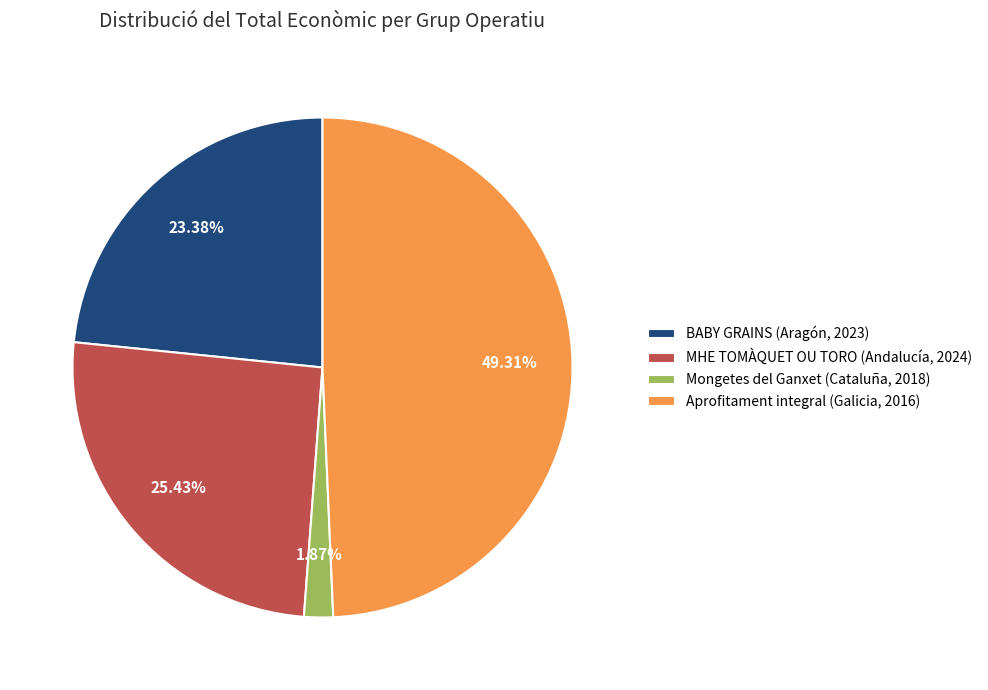

How many segments does this pie chart have?

4